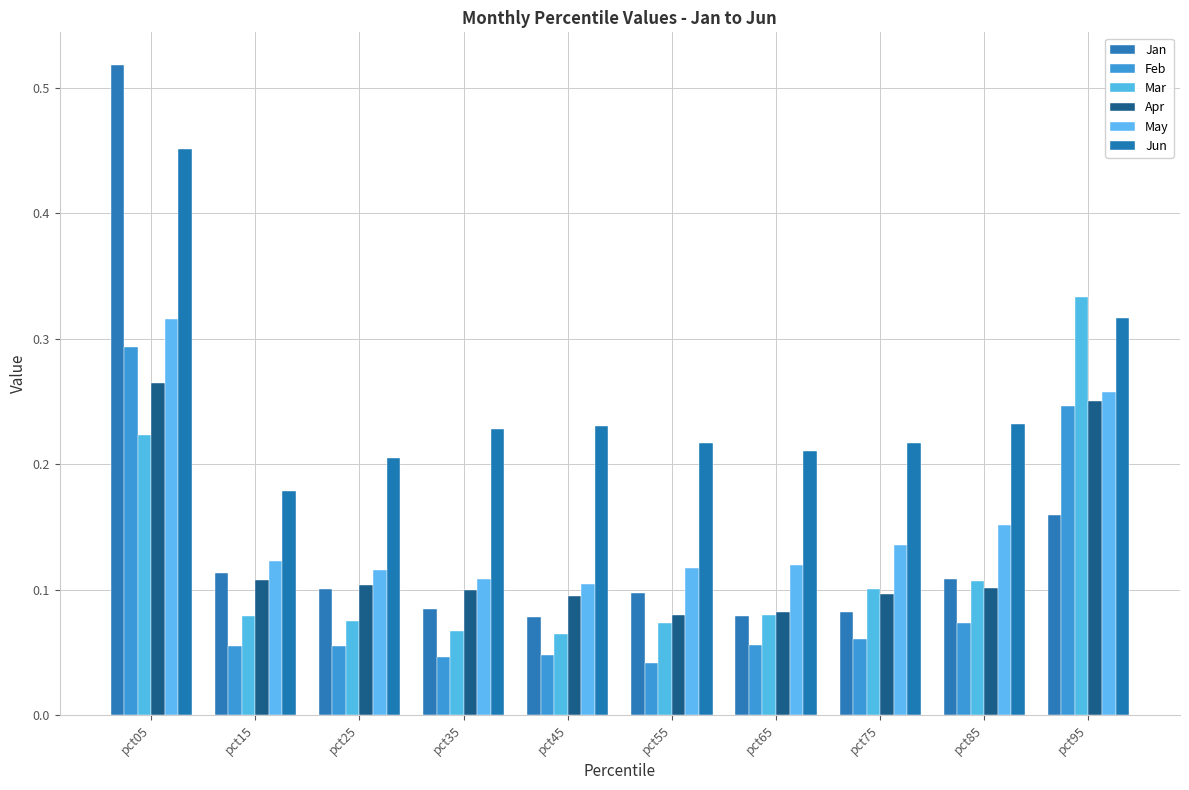

Which series changed the most between pct05 and pct65?

Jan